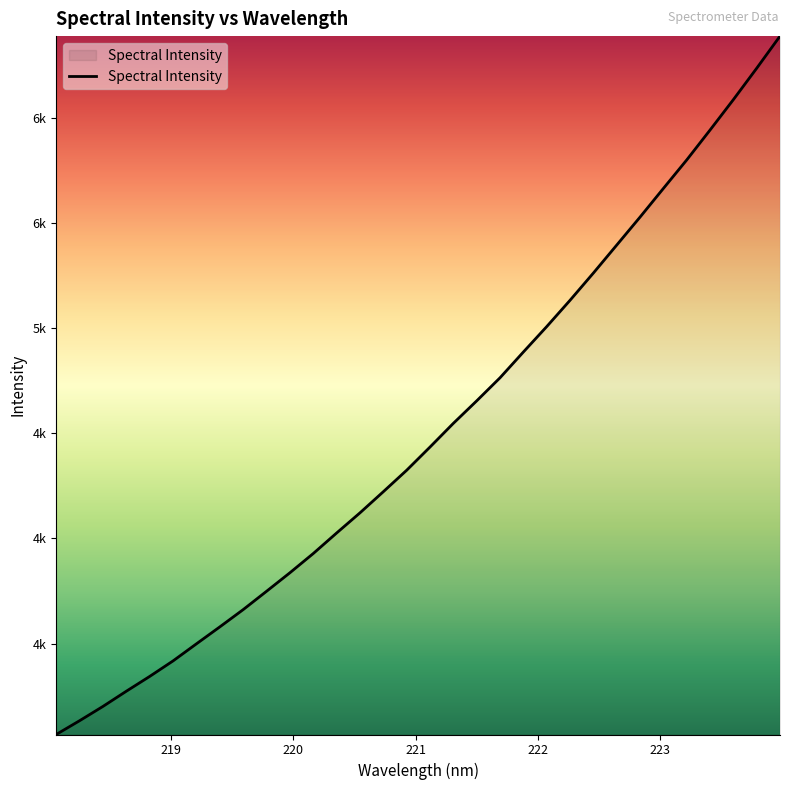

Does the chart have visible grid lines?

No